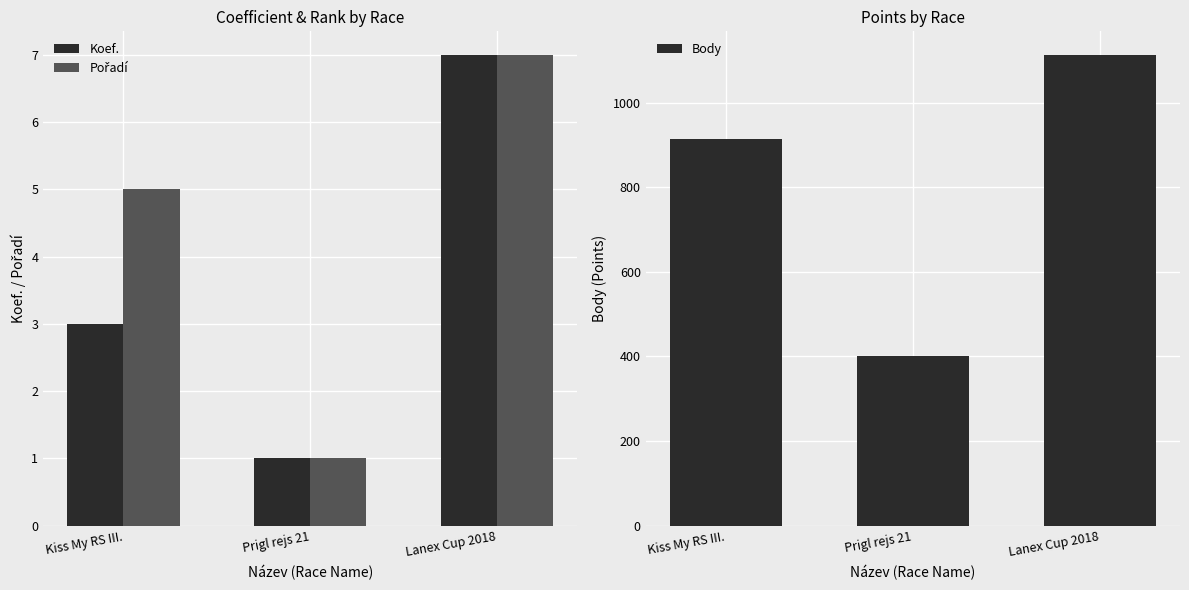

Is it true that Pořadí equals 11 at Lanex Cup 2018?

False